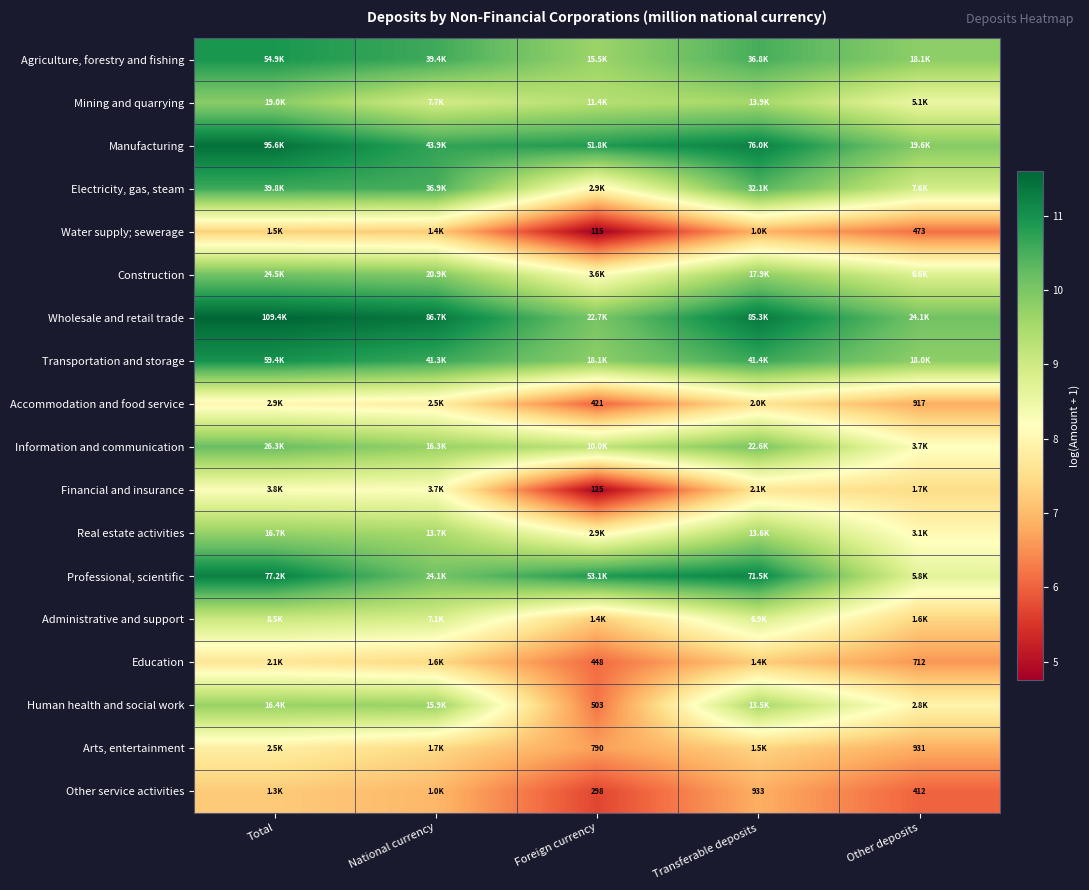

At which label does Transportation and storage reach its peak?

Total